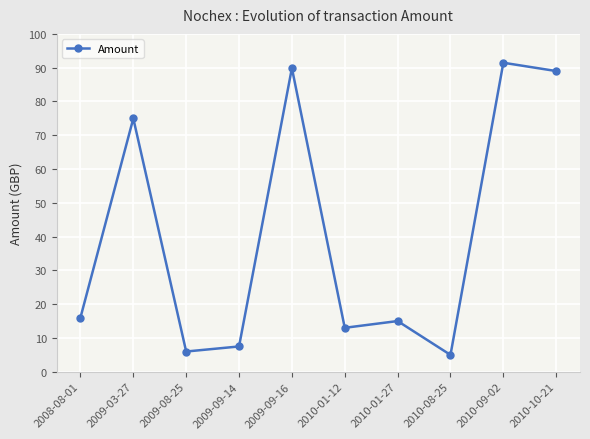

How many points are higher than both their immediate neighbors (excluding endpoints)?

4